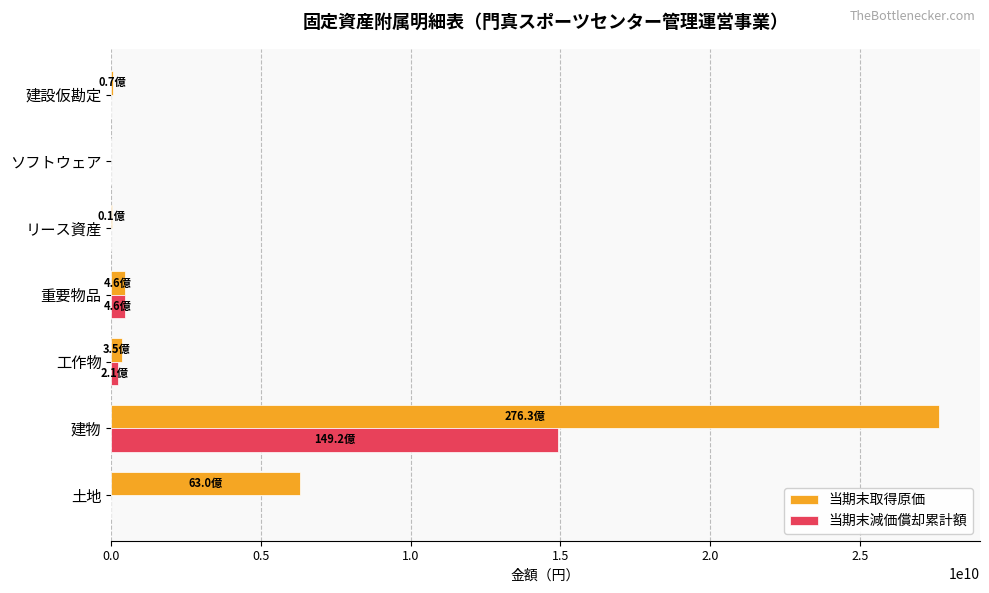

What is the total value across all series at 土地?

6302837000